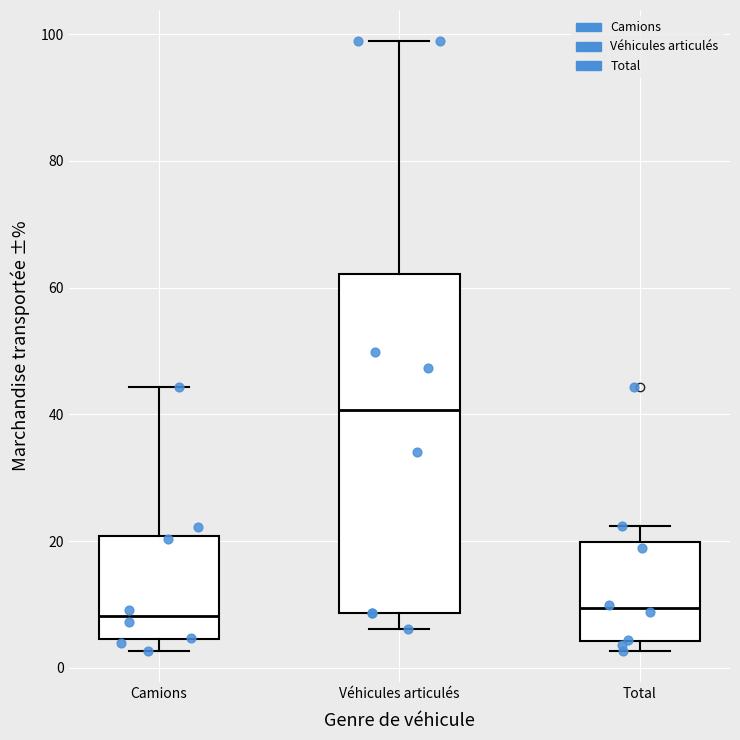

Comparing the boxes themselves (not the whiskers), which one is the tallest?

Véhicules articulés